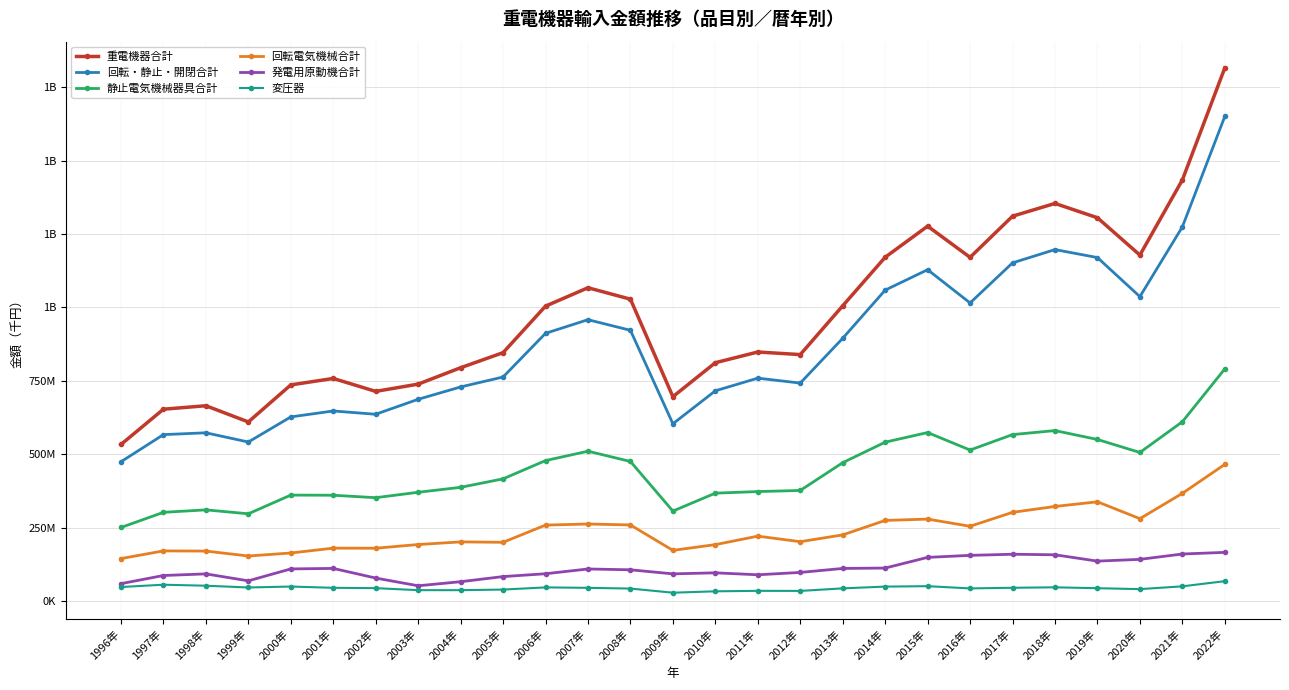

Does the chart have visible grid lines?

Yes